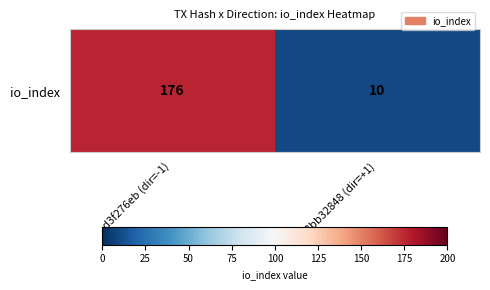

Count the values in the range 10 to 176.

2